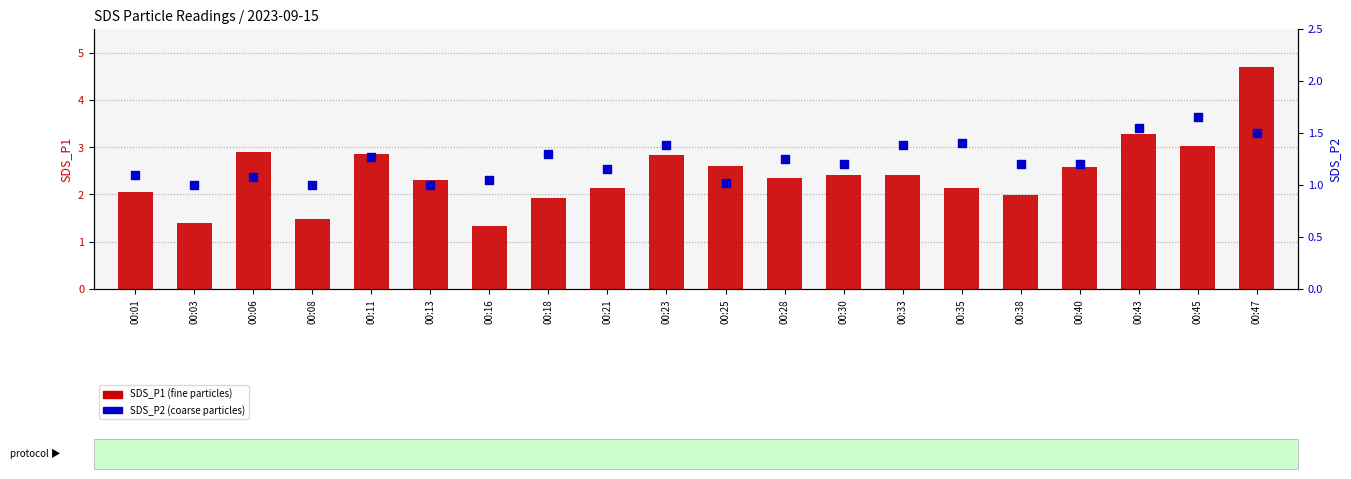

What is the total value across all series at 00:21?

3.3